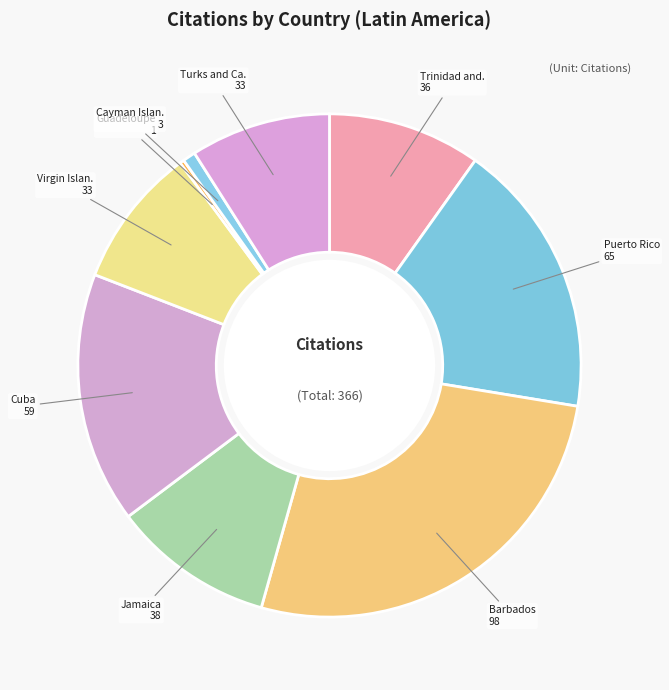

How many slices are in this pie chart?

9